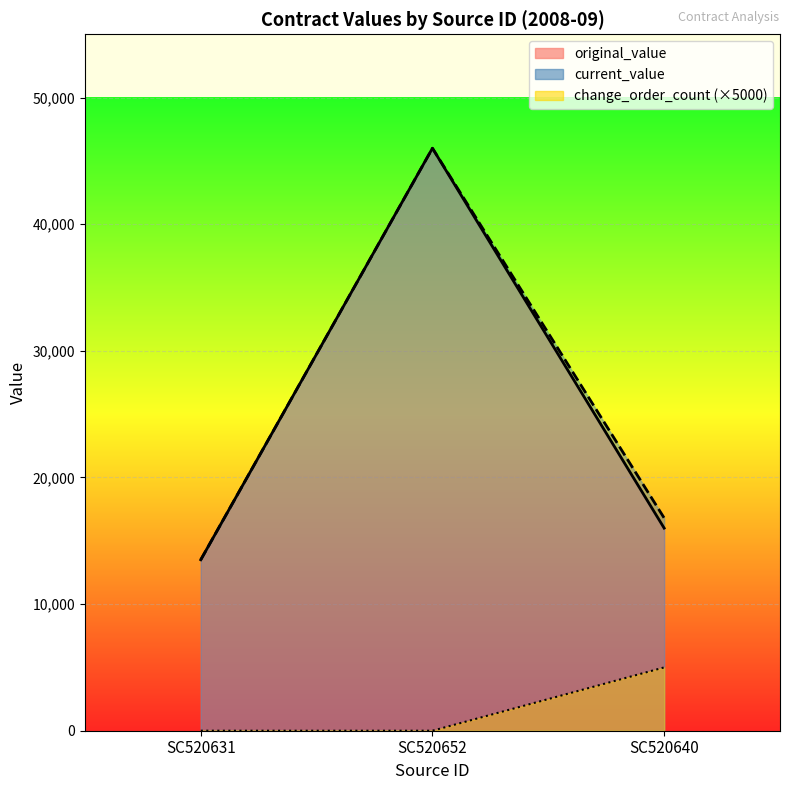

What are all the series names shown in the legend?

original_value, current_value, change_order_count